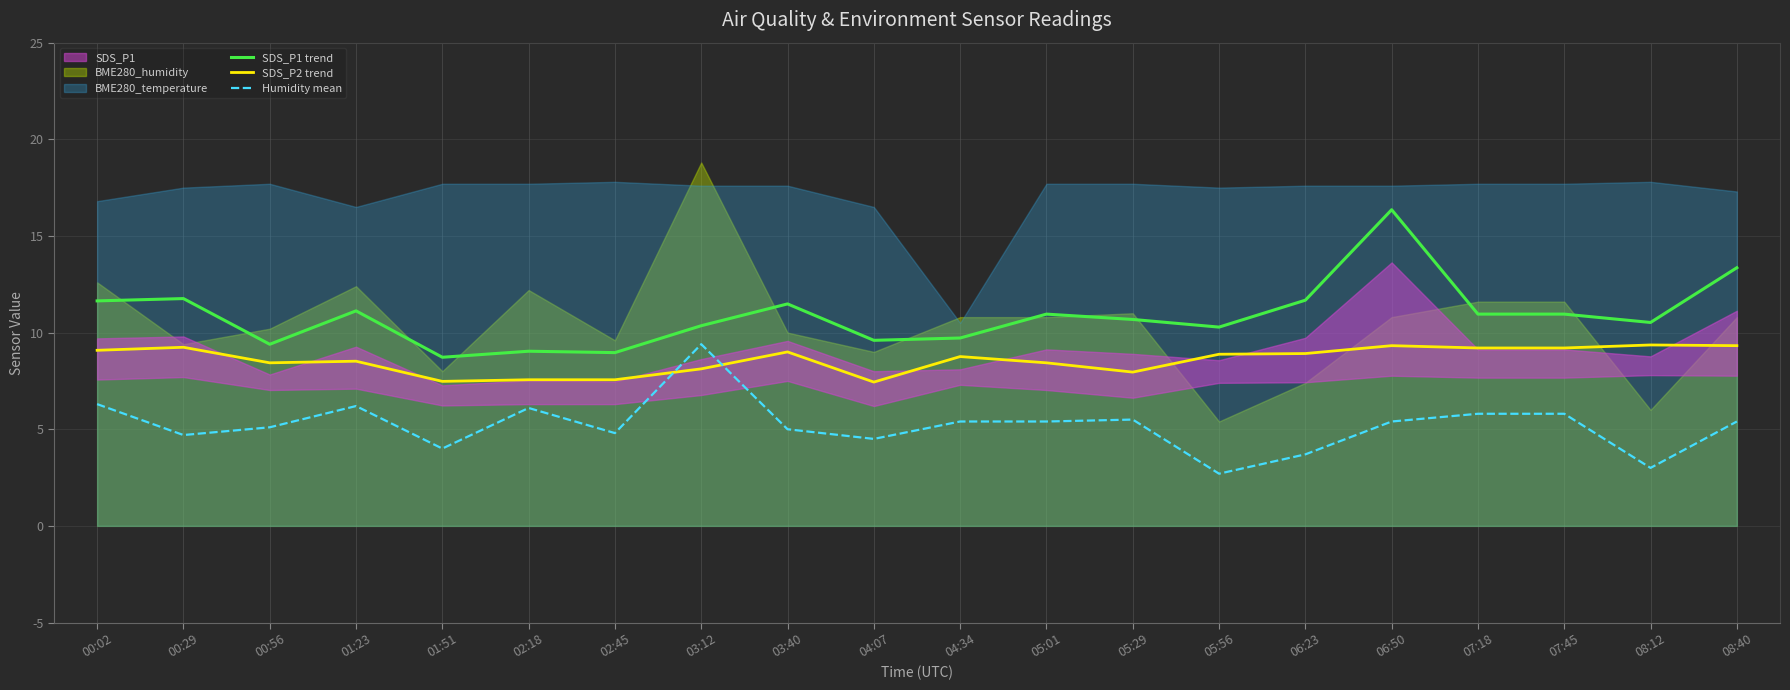

Between 05:01 and 07:45, which series saw the biggest shift?

SDS_P2 trend